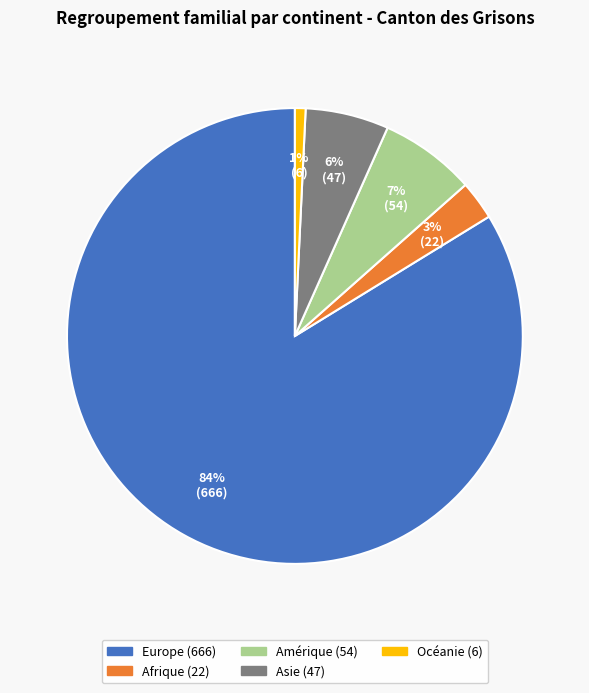

Does Europe account for over 50% of the chart?

Yes